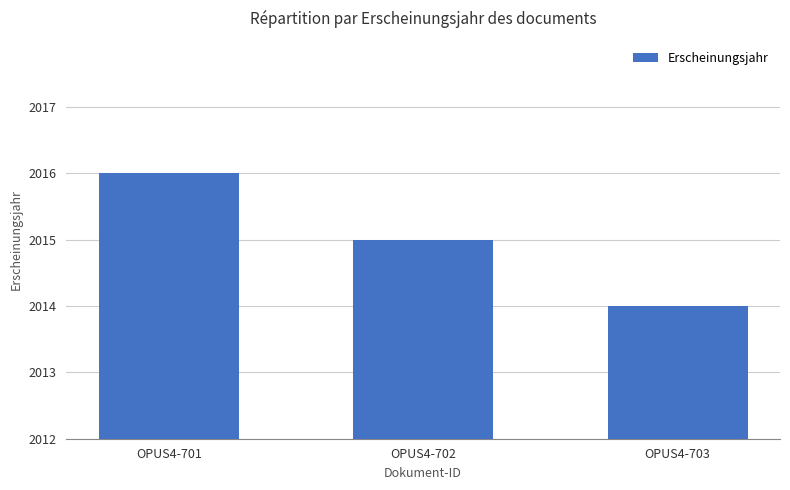

Approximately how many times larger is the value at OPUS4-703 compared to OPUS4-702?

1.0